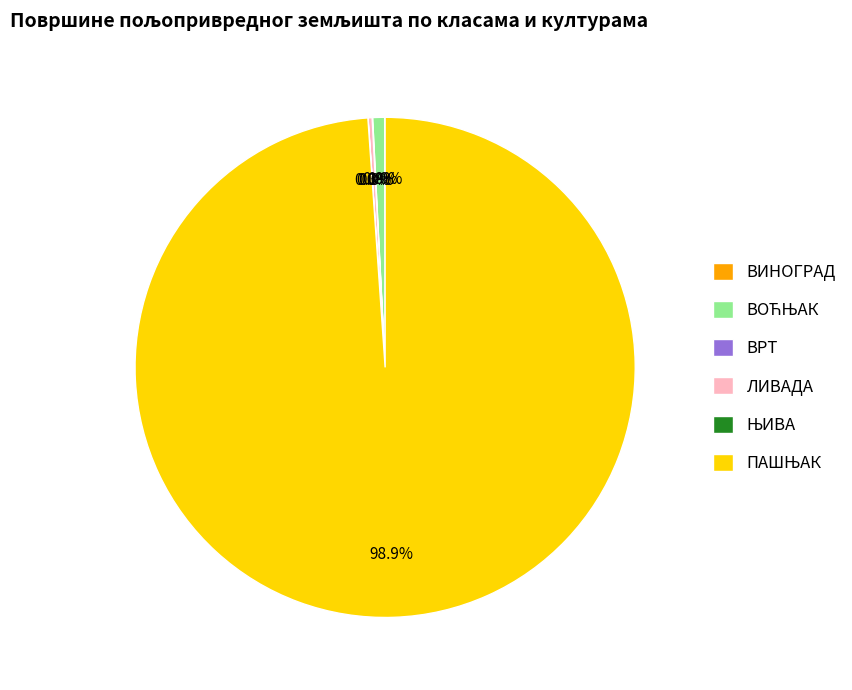

Is there any slice that represents more than half of the pie?

Yes